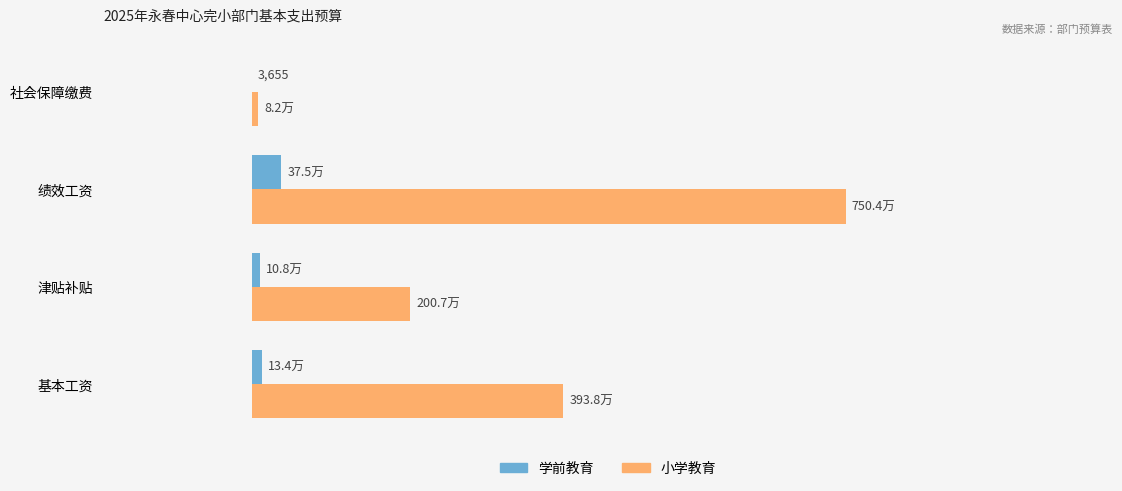

What is the minimum value shown in the chart?

3655.1